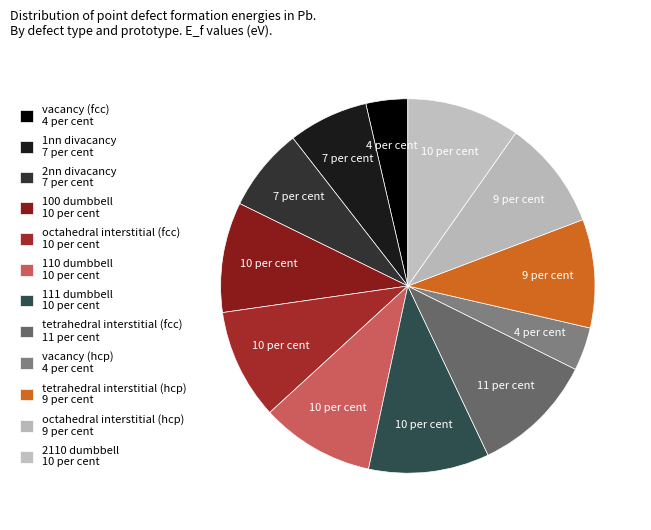

Count the number of slices in the pie.

12